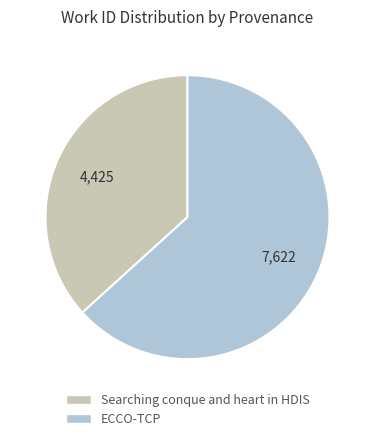

Which has a higher value, ECCO-TCP or Searching conque and heart in HDIS?

ECCO-TCP